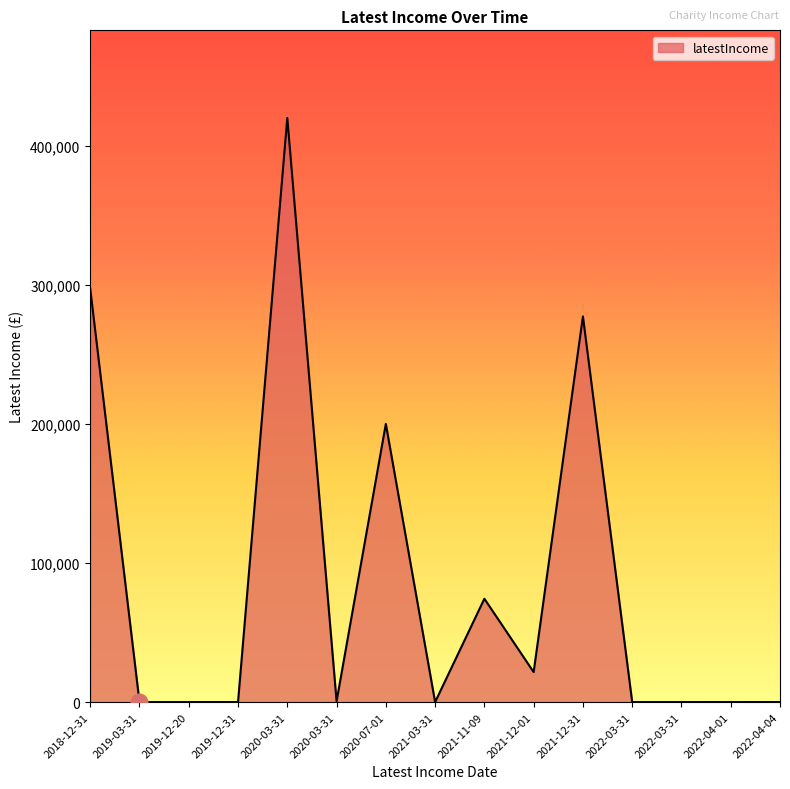

Does the chart display data point markers on the line(s)?

No